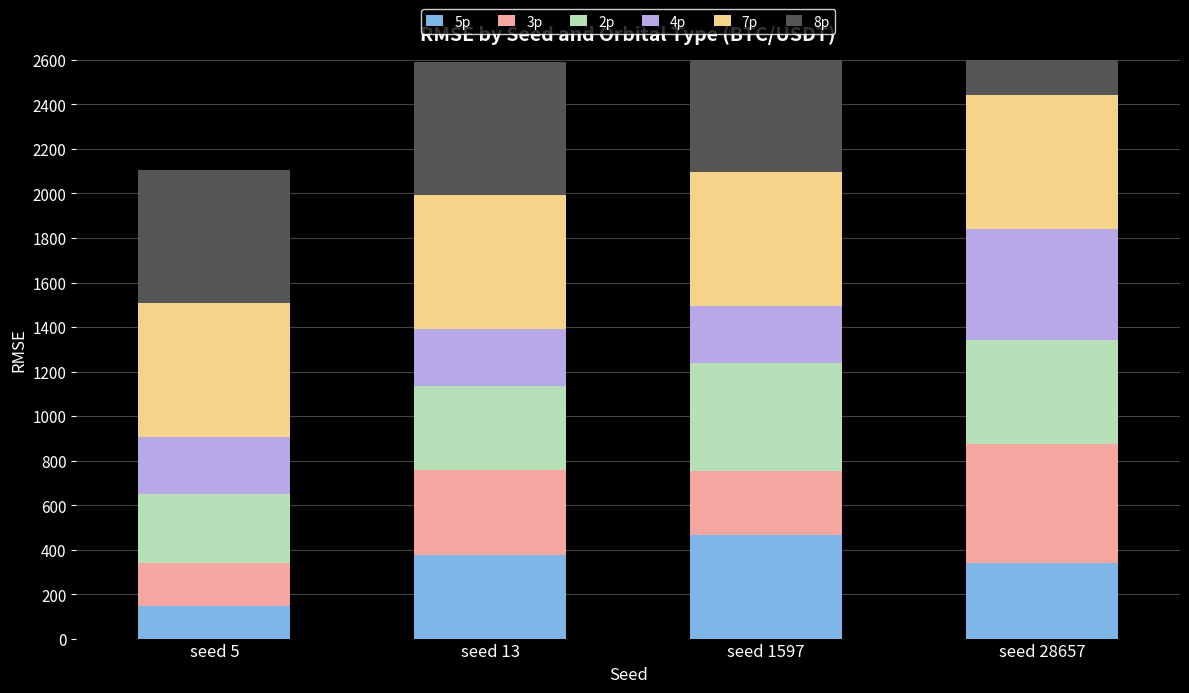

Which category has the highest value across all series?

seed 5